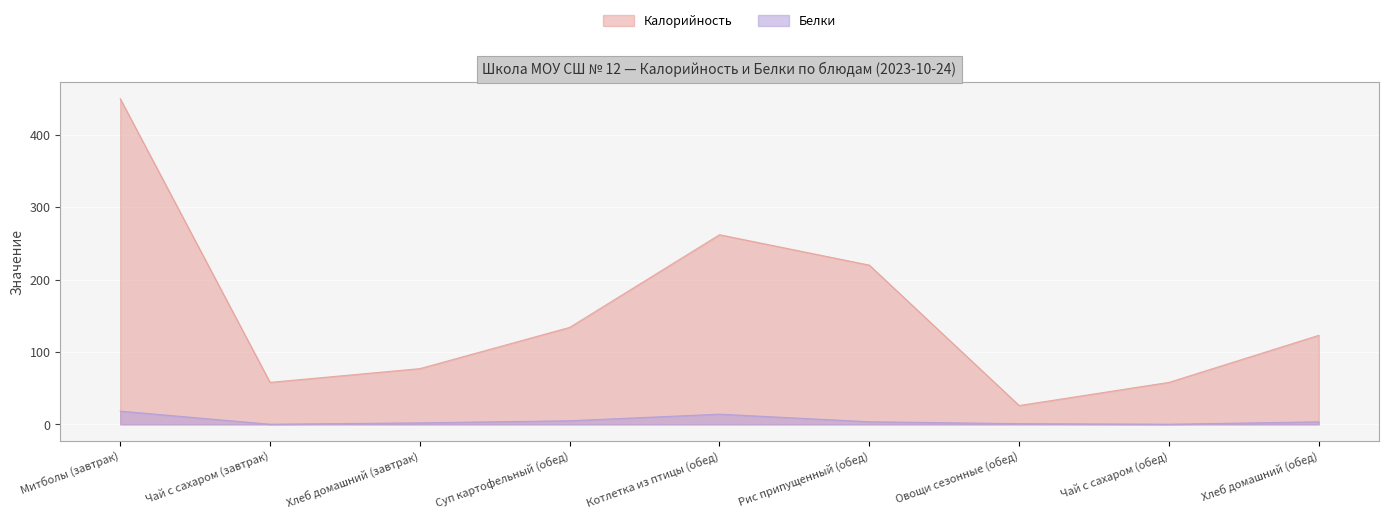

What is the difference between the highest and lowest values at Чай с сахаром (обед)?

57.8